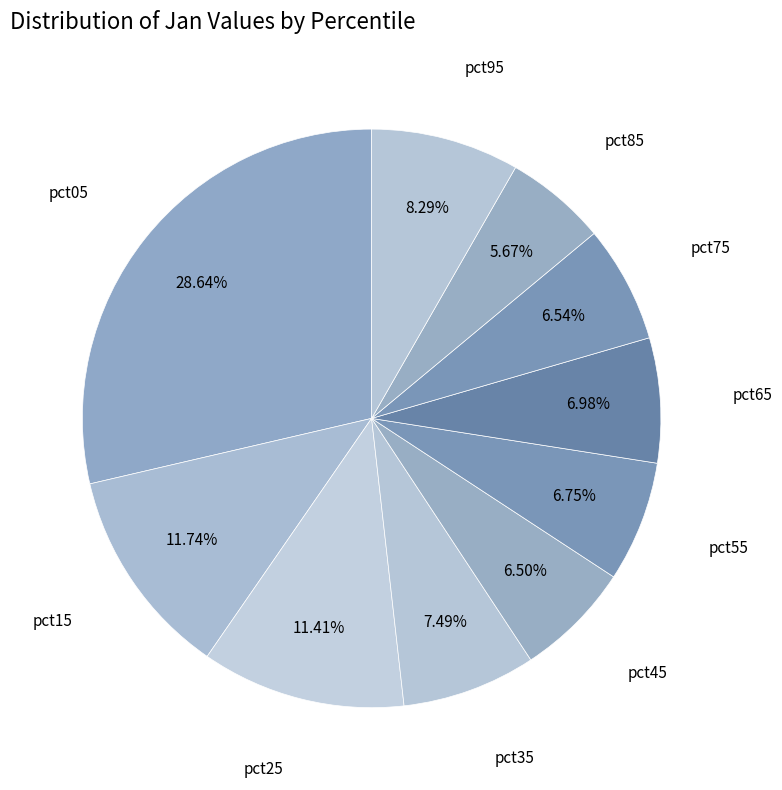

How many segments does this pie chart have?

10